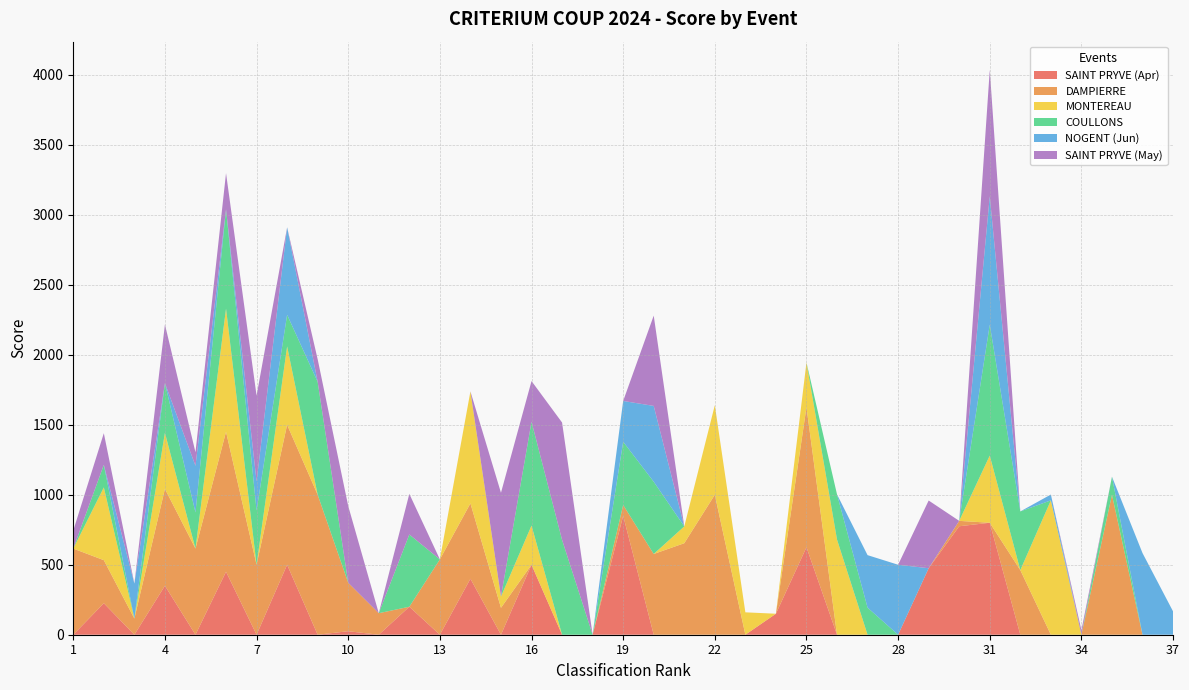

What is the total value across all series at 28?

500.0